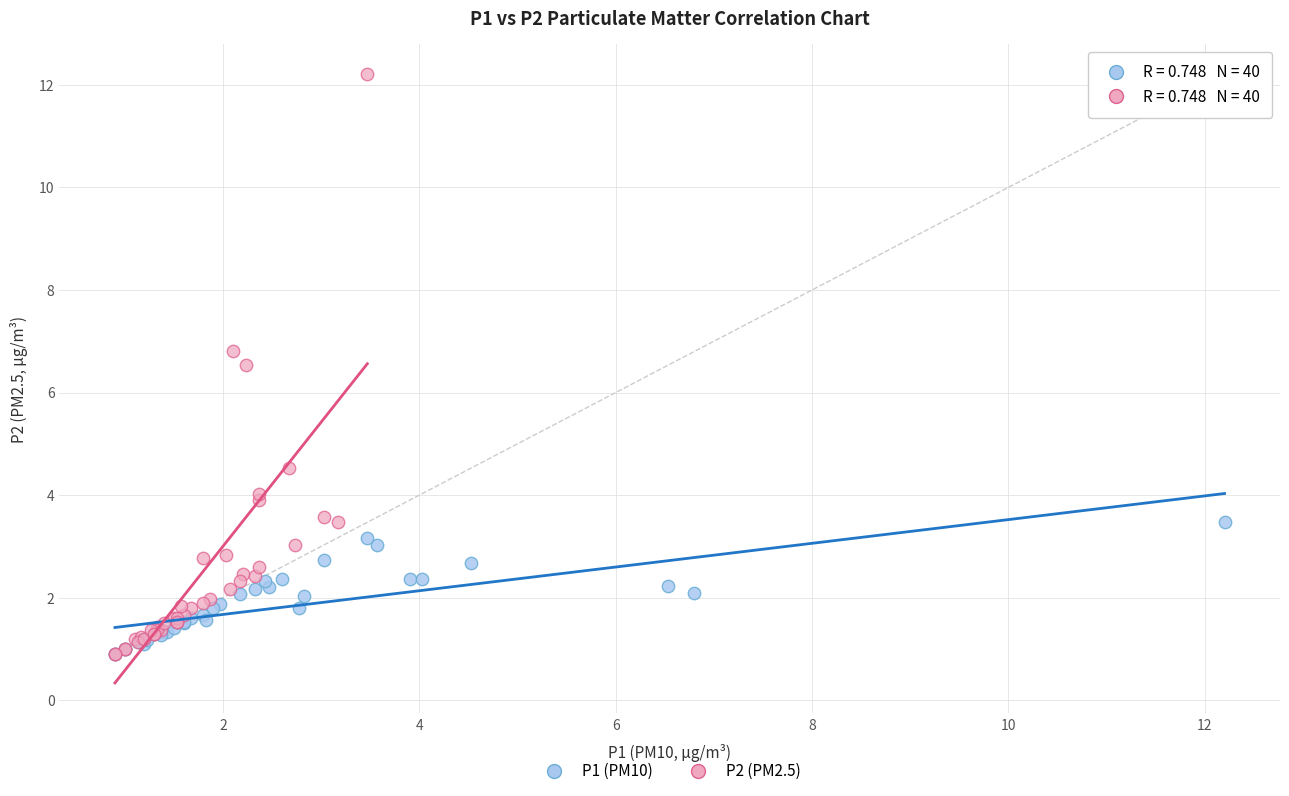

Which series has the largest Y range (max minus min)?

P2 (PM2.5)